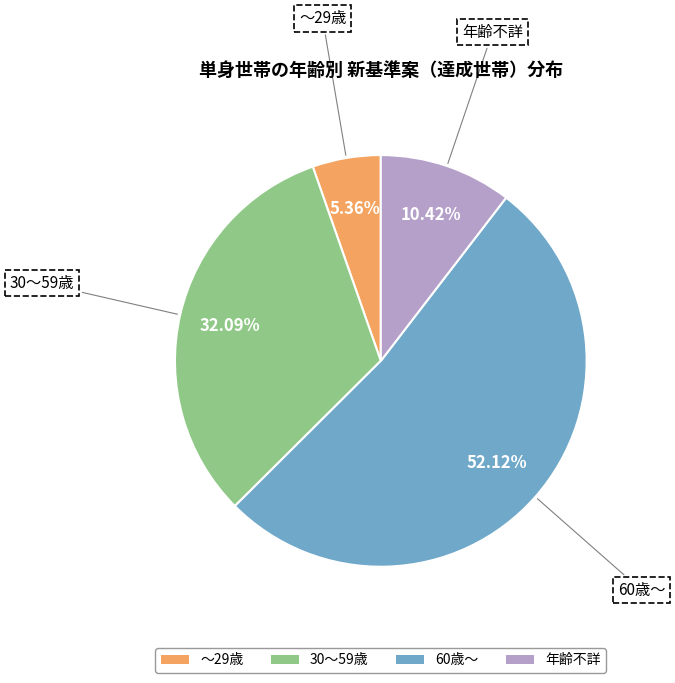

Is it true that 60歳～ is 41% of the pie?

False